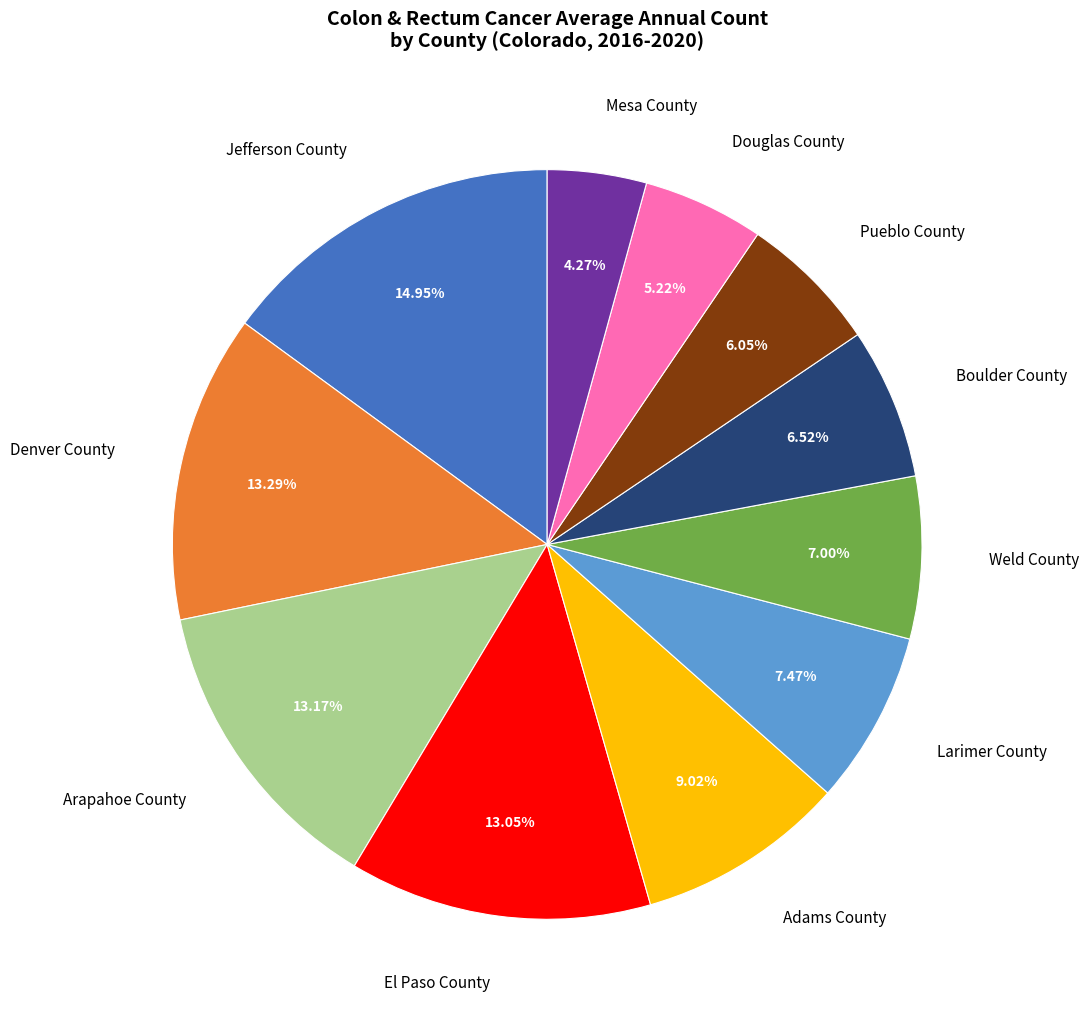

What percentage is the Boulder County slice, to the nearest percent?

7%